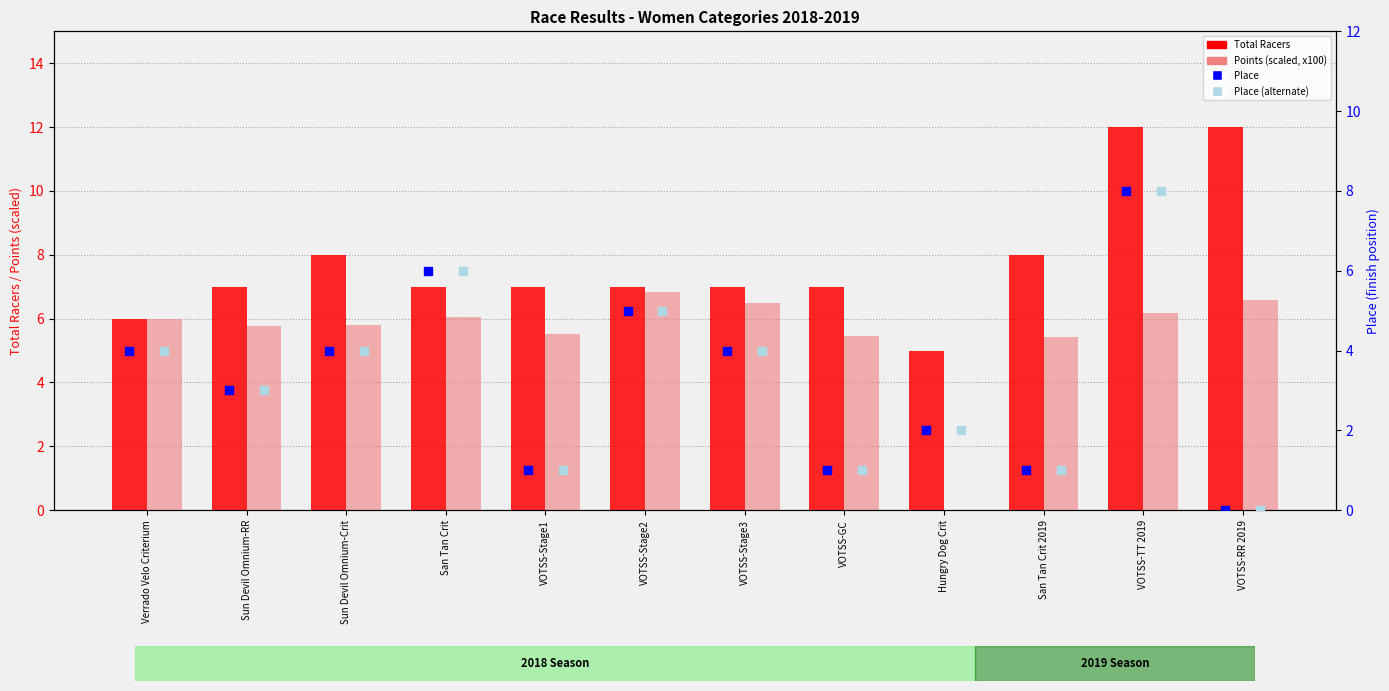

Which series reaches the maximum Y coordinate?

Total Racers